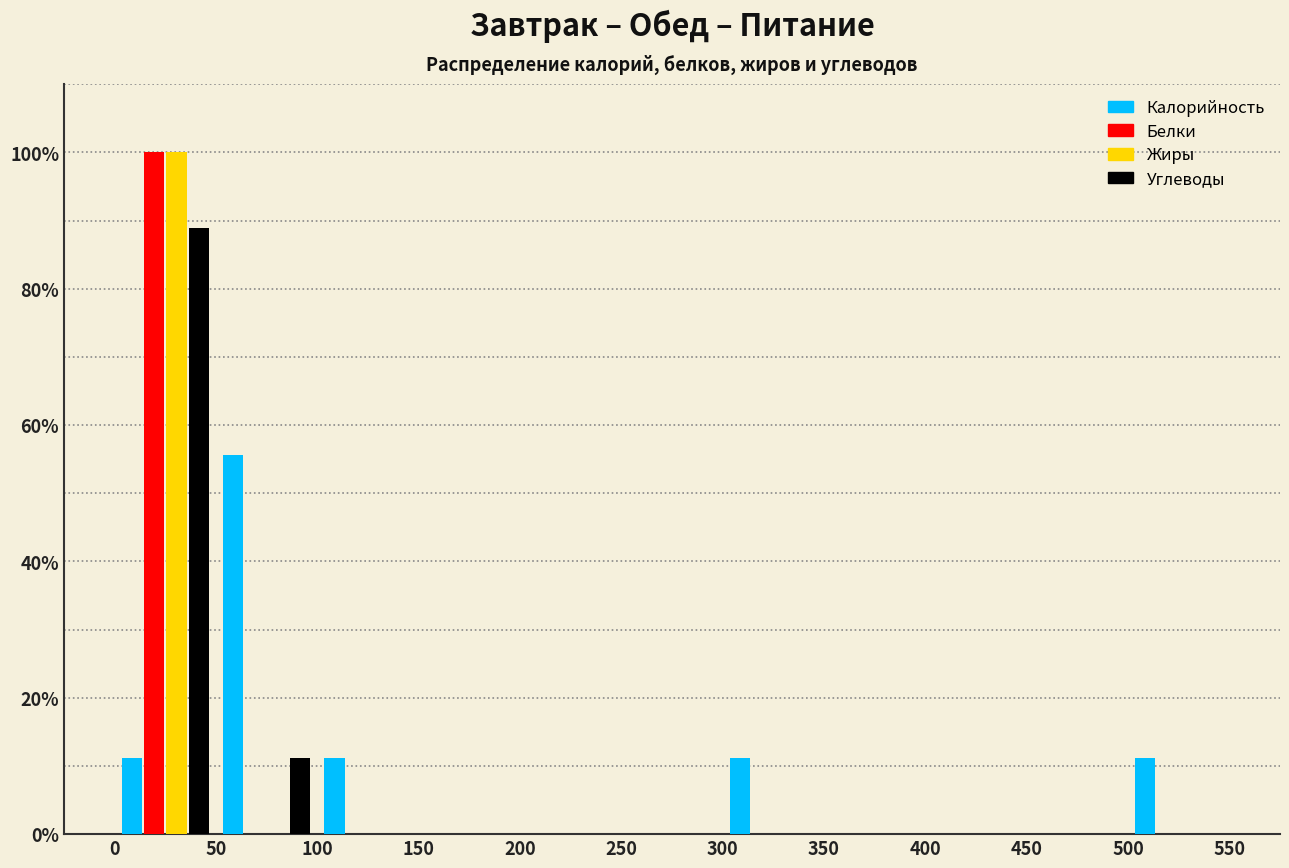

Reading left to right, list every range on the x-axis with the height of the bar of each series over it. The values are not printed on the chart, so give them approximately, as read against the axis.

0 to 50: Калорийность=12	Белки=100	Жиры=100	Углеводы=88
50 to 100: Калорийность=56	Белки=0	Жиры=0	Углеводы=12
100 to 150: Калорийность=12	Белки=0	Жиры=0	Углеводы=0
150 to 200: Калорийность=0	Белки=0	Жиры=0	Углеводы=0
200 to 250: Калорийность=0	Белки=0	Жиры=0	Углеводы=0
250 to 300: Калорийность=0	Белки=0	Жиры=0	Углеводы=0
300 to 350: Калорийность=12	Белки=0	Жиры=0	Углеводы=0
350 to 400: Калорийность=0	Белки=0	Жиры=0	Углеводы=0
400 to 450: Калорийность=0	Белки=0	Жиры=0	Углеводы=0
450 to 500: Калорийность=0	Белки=0	Жиры=0	Углеводы=0
500 to 550: Калорийность=12	Белки=0	Жиры=0	Углеводы=0